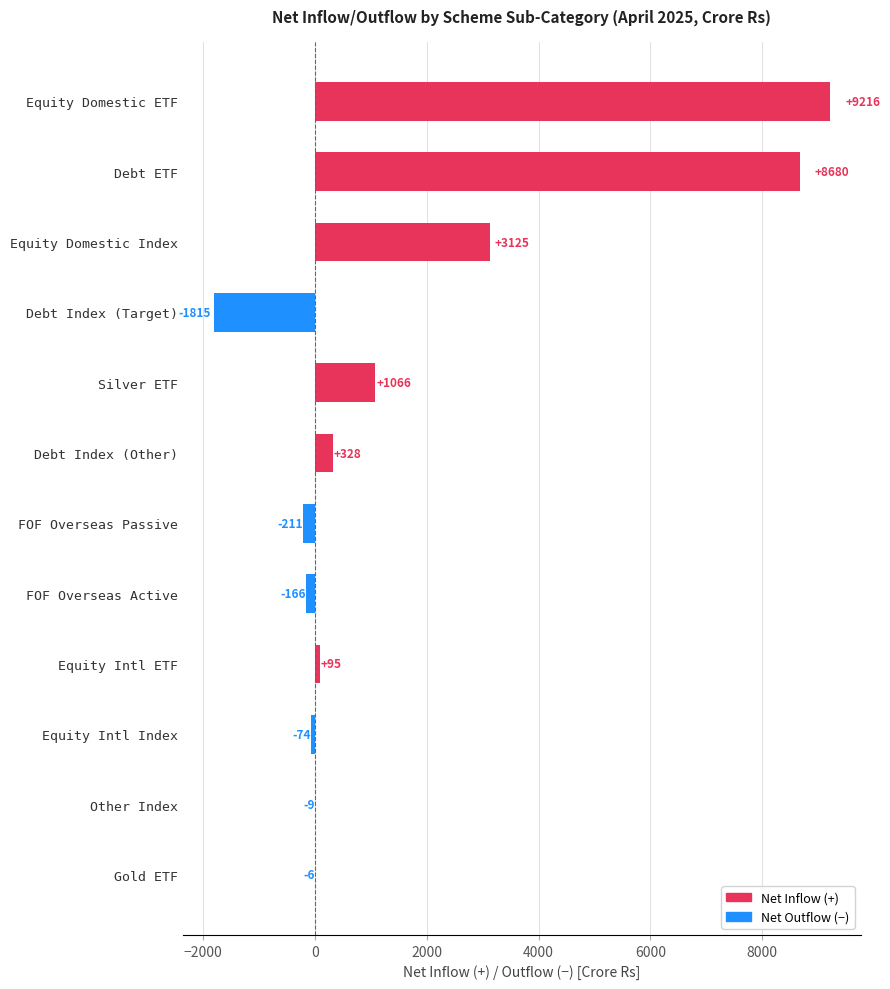

How many categories are shown in the chart?

12